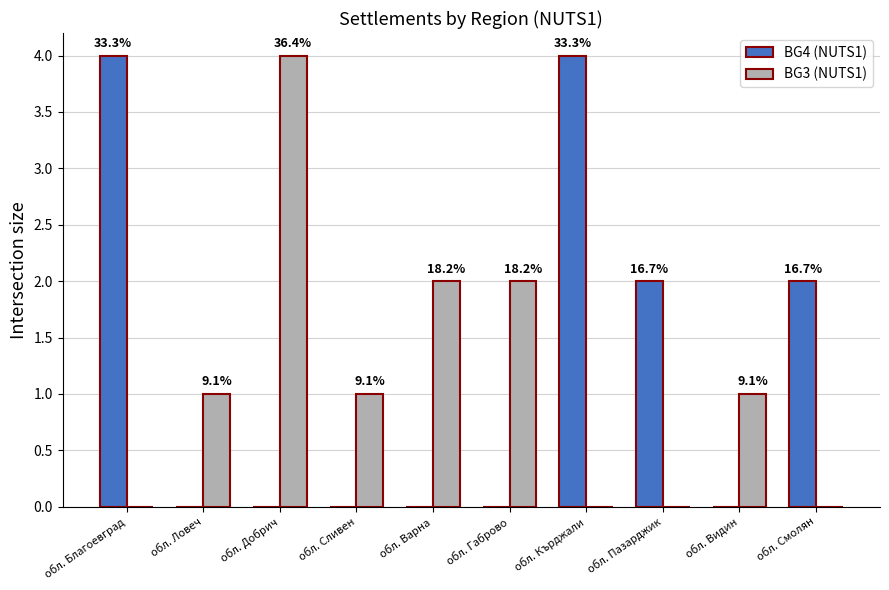

Reading right to left, what are all the values shown in this chart?

BG4 (NUTS1): 2	0	2	4	0	0	0	0	0	4
BG3 (NUTS1): 0	1	0	0	2	2	1	4	1	0